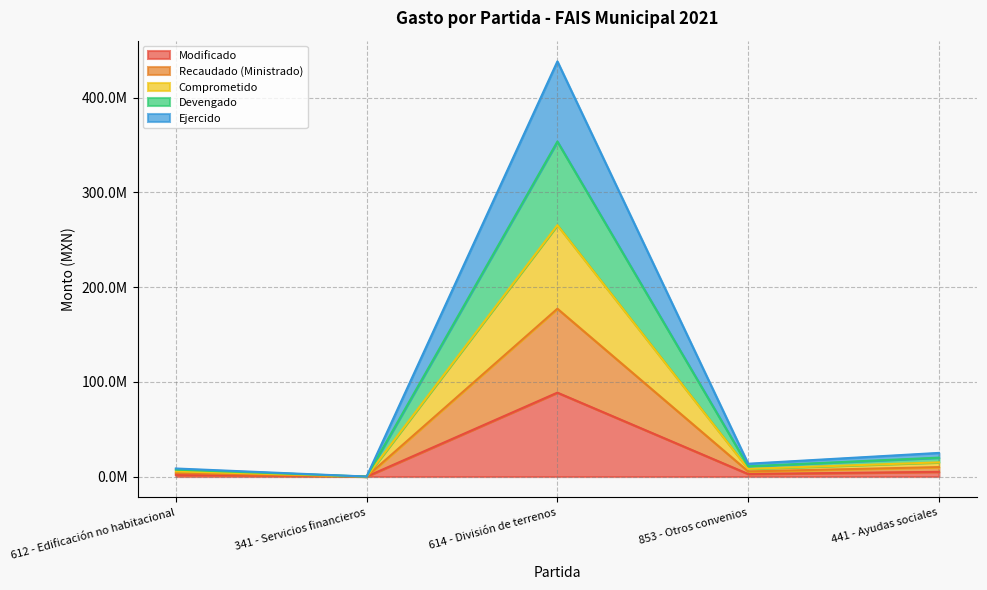

What is the difference between the Modificado values at 341 - Servicios financieros and 853 - Otros convenios?

2710562.3